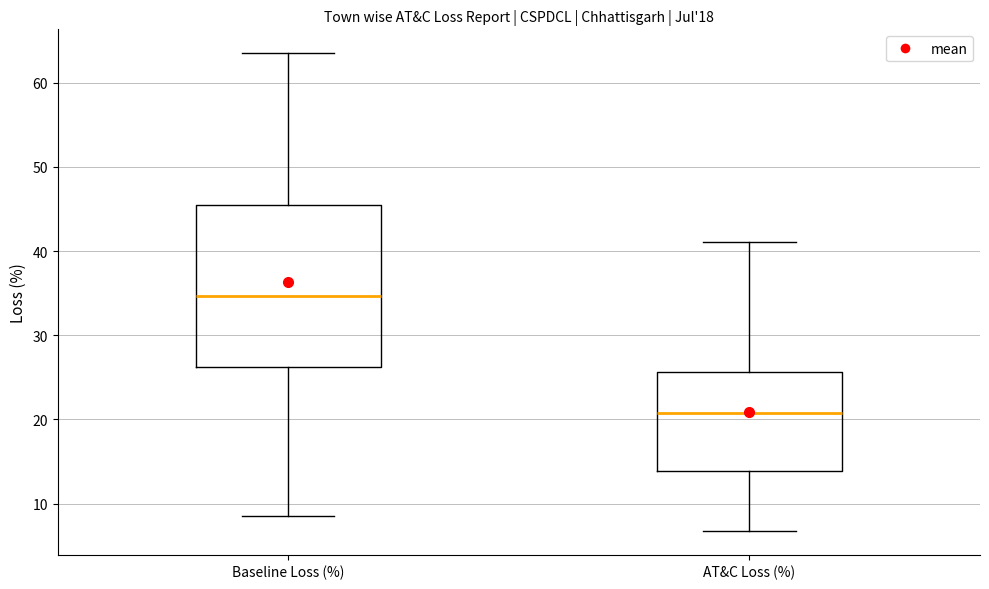

Which box has the highest median line?

Baseline Loss (%)